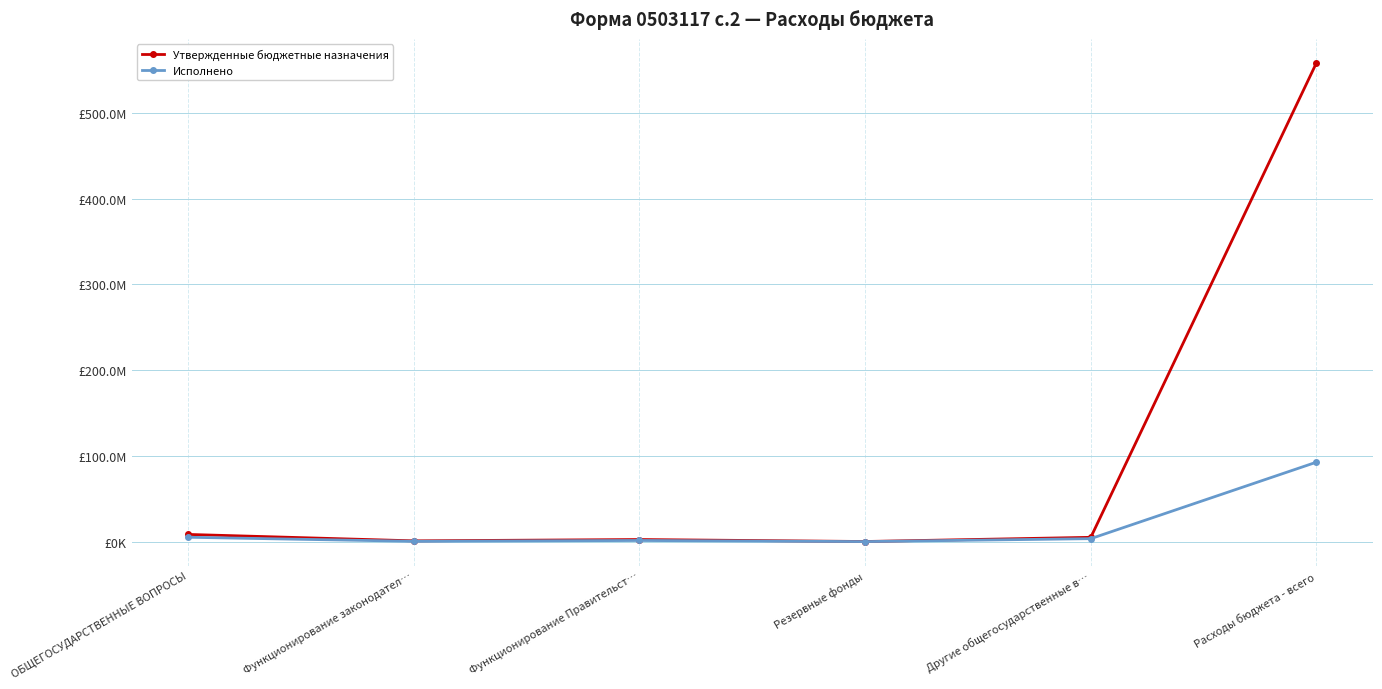

Between Резервные фонды and Другие общегосударственные в…, which series saw the biggest shift?

Утвержденные бюджетные назначения